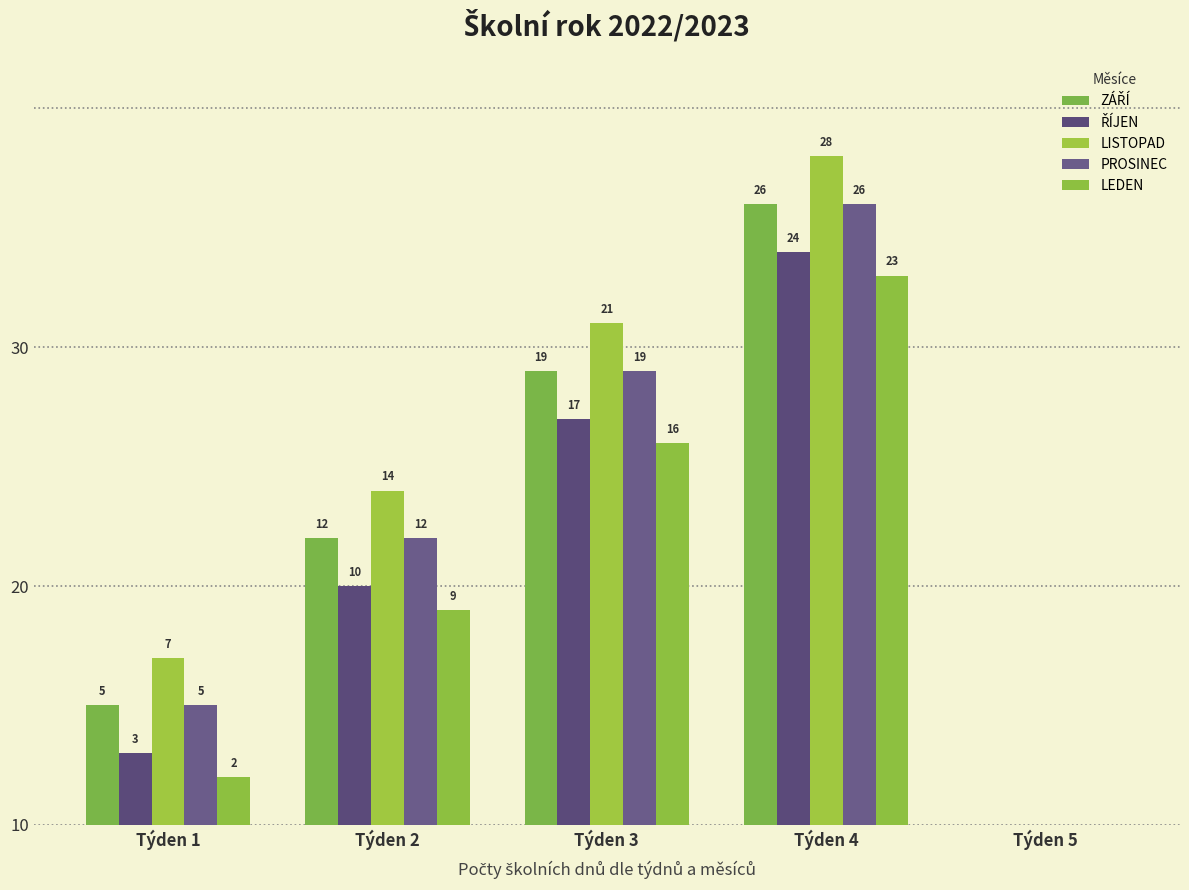

Are the bars grouped side by side (vs. stacked)?

Yes